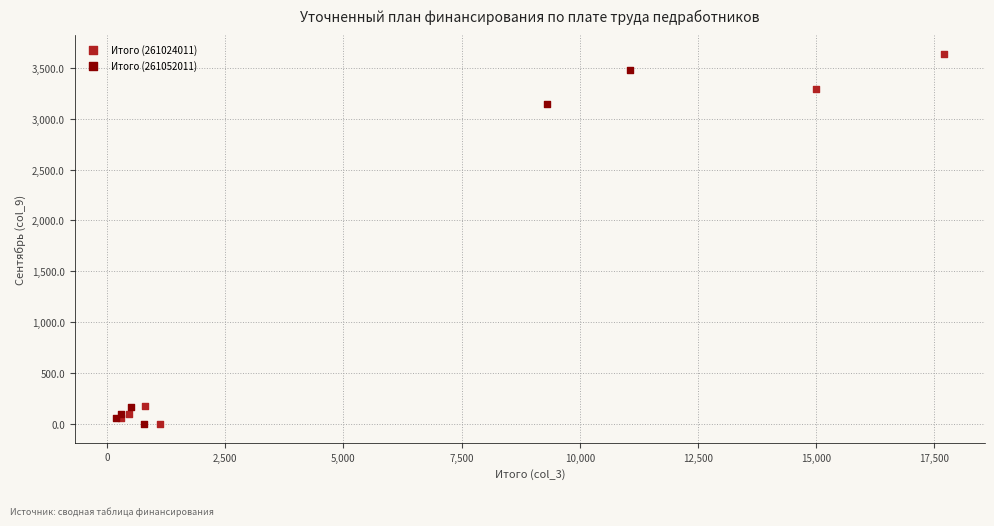

Which series reaches the maximum Y coordinate?

Итого (261024011)